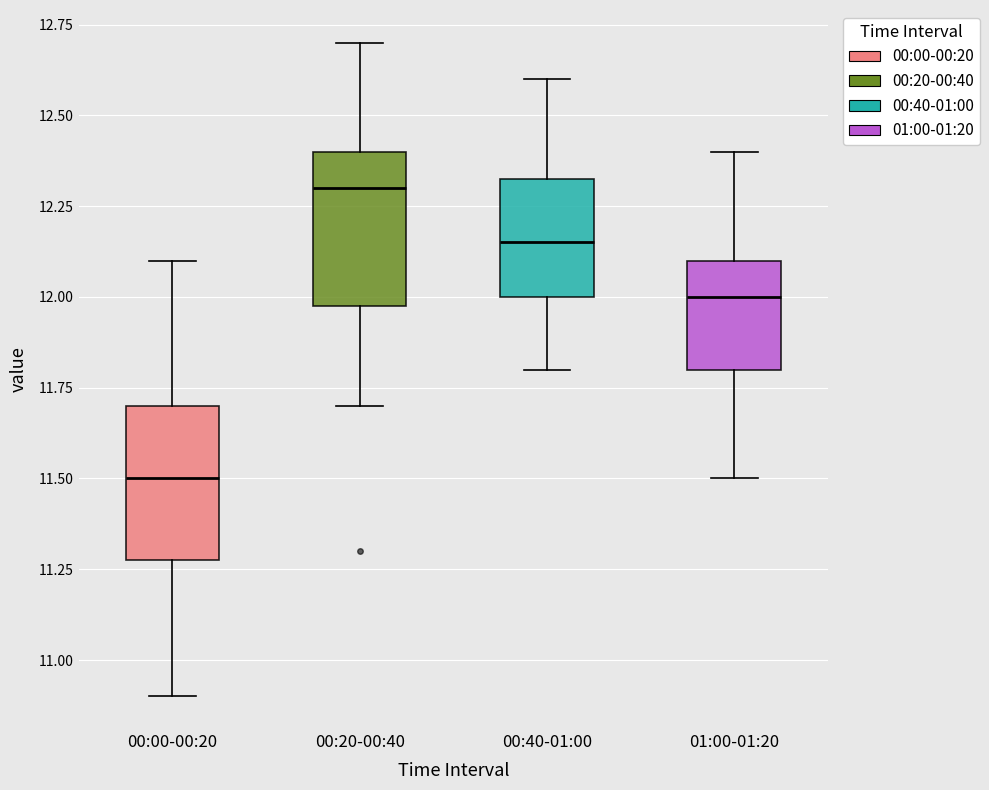

Reading left to right, transcribe this box plot: for each box, give where its median line is, the range the box spans, and where its two whiskers end, as read against the y-axis. The values are not printed on the chart, so give them approximately, as read against the axis.

00:00-00:20: median 11.50, box 11.30 to 11.70, whiskers 10.90 to 12.10
00:20-00:40: median 12.30, box 12.00 to 12.40, whiskers 11.70 to 12.70
00:40-01:00: median 12.15, box 12.00 to 12.35, whiskers 11.80 to 12.60
01:00-01:20: median 12.00, box 11.80 to 12.10, whiskers 11.50 to 12.40